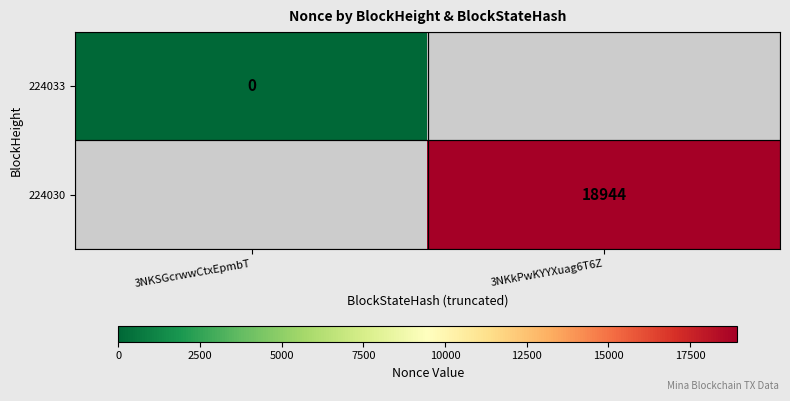

Which category has the highest value across all series?

3NKkPwKYYXuag6T6Z